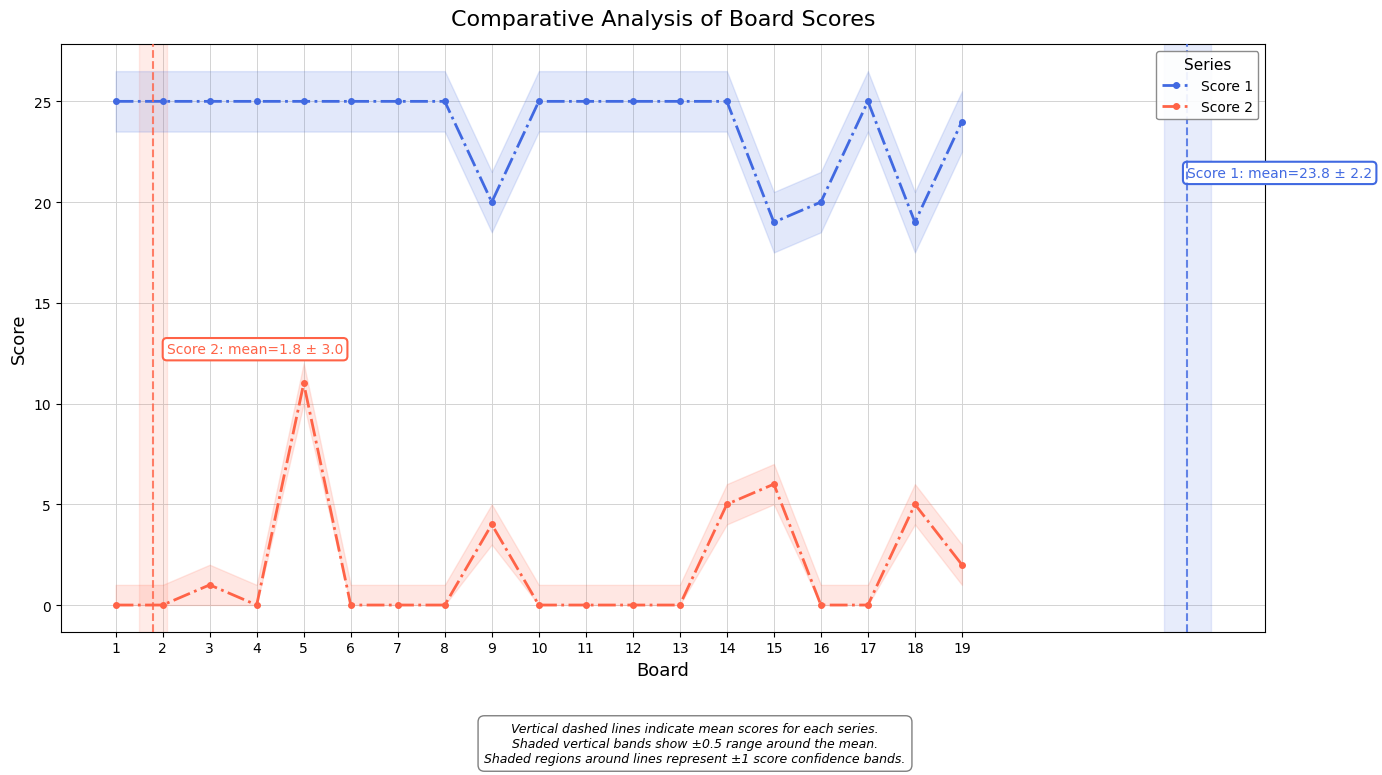

What is the difference between the highest and lowest values at 7?

25